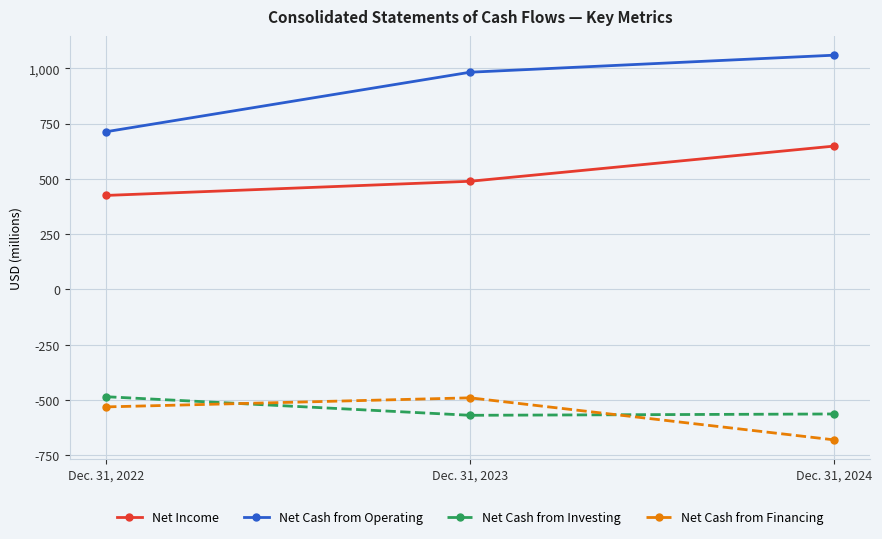

What is the maximum value shown in the chart?

1059